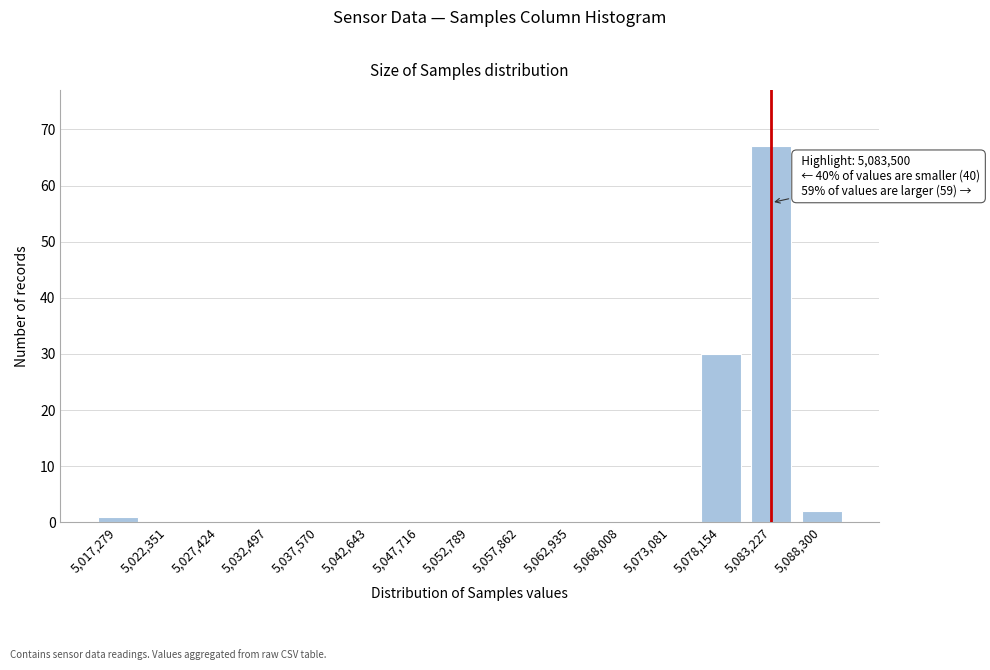

Reading left to right, what are all the values shown in this chart?

5,017,279=1	5,022,351=0	5,027,424=0	5,032,497=0	5,037,570=0	5,042,643=0	5,047,716=0	5,052,789=0	5,057,862=0	5,062,935=0	5,068,008=0	5,073,081=0	5,078,154=30	5,083,227=67	5,088,300=2